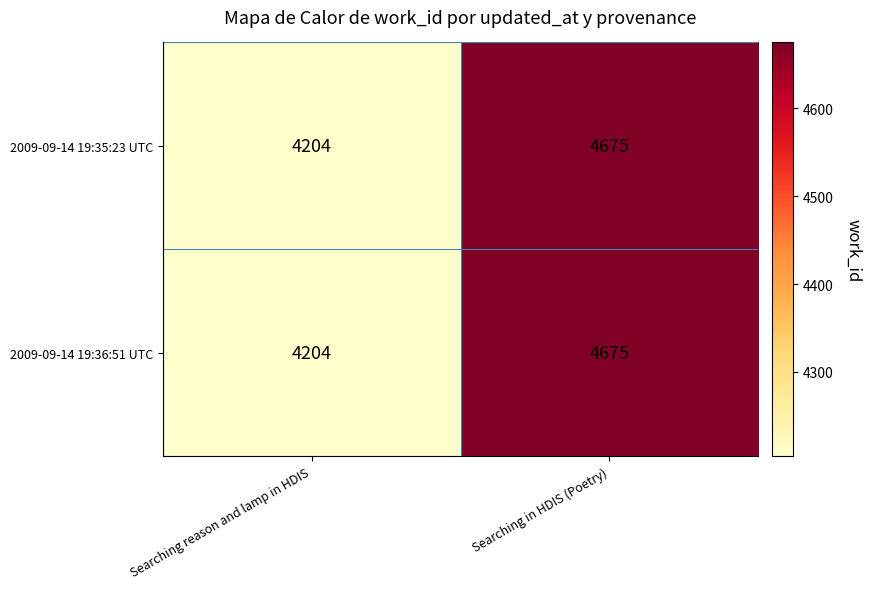

True or false: 2009-09-14 19:35:23 UTC has a value of 978 at Searching reason and lamp in HDIS.

False